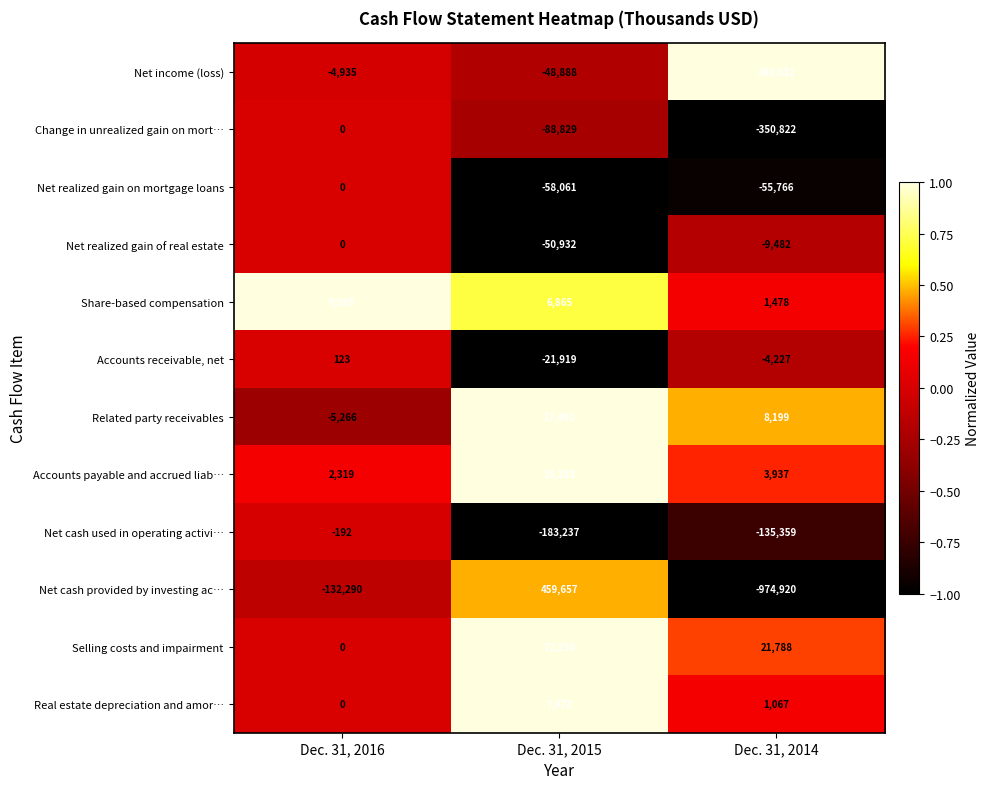

At how many categories does at least one series exceed 0?

3